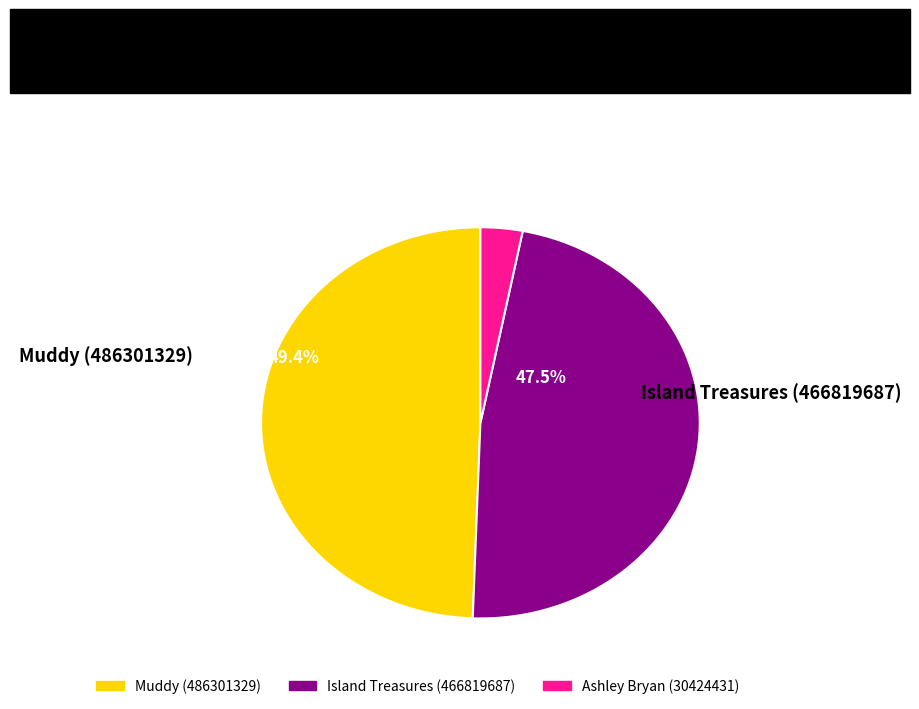

To the nearest percent, what is the average slice percentage?

33%